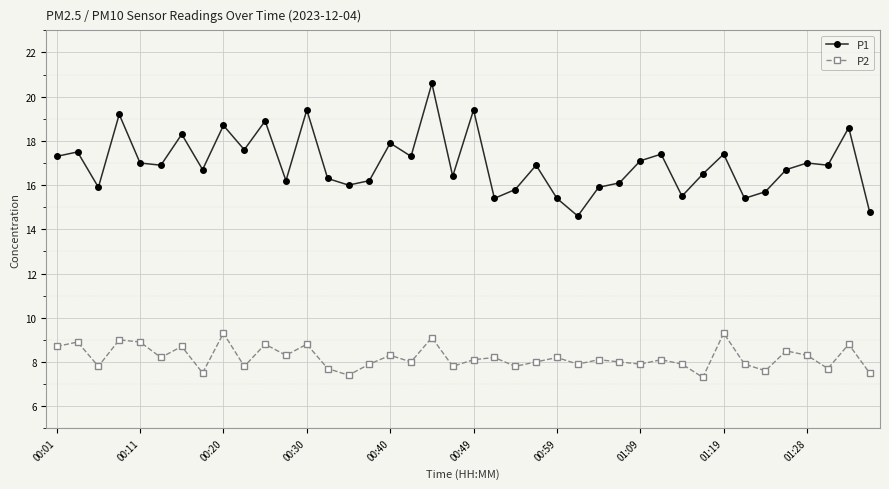

List the series in order of their overall mean, lowest first.

P2, P1